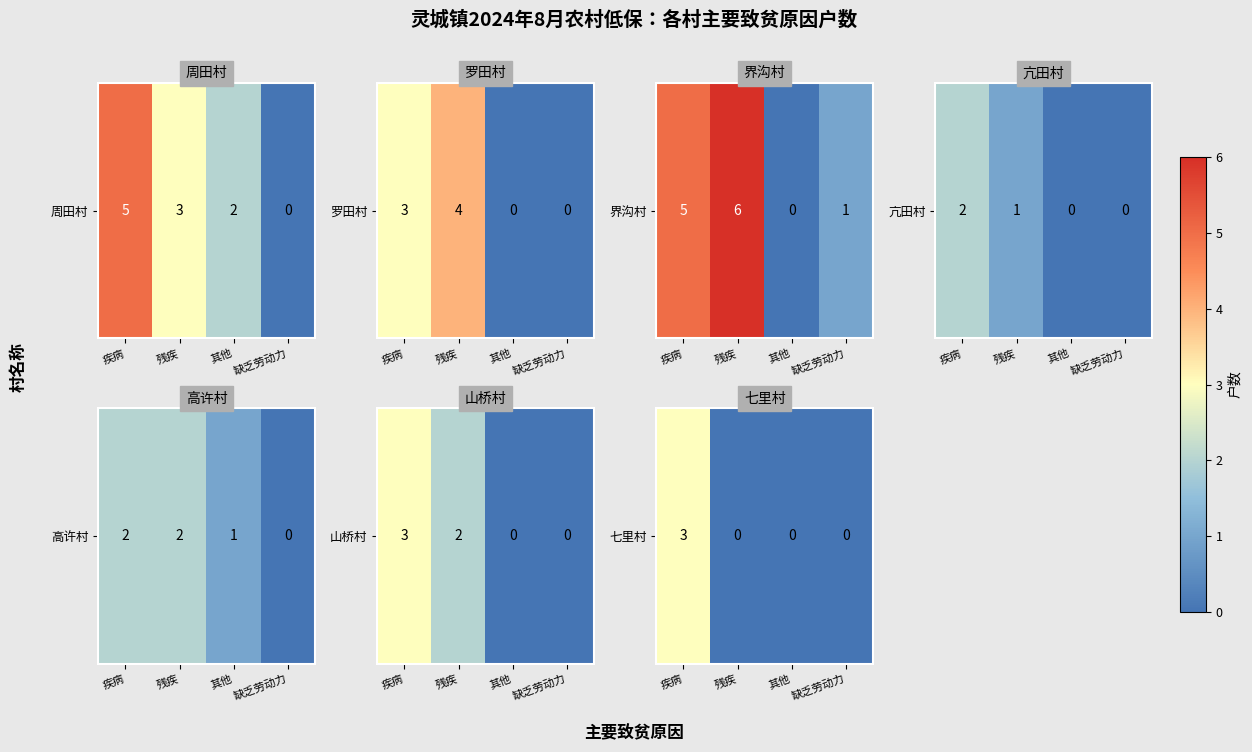

Where is the data nearest to the value 1?

残疾